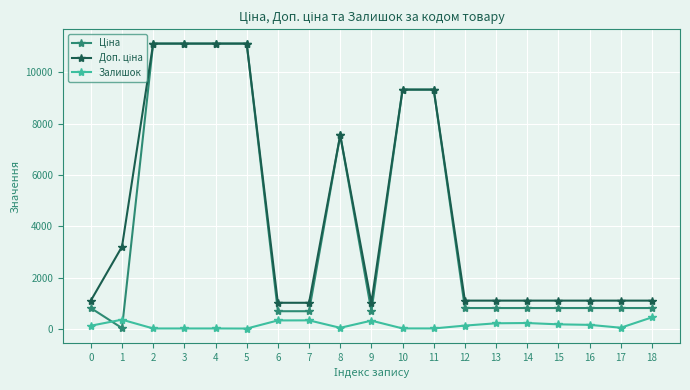

Which category has the highest value across all series?

2